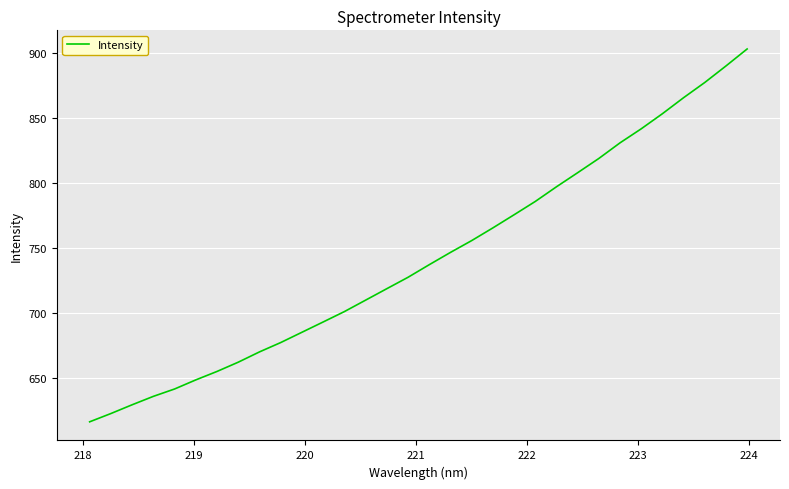

What is the difference between the maximum and minimum values?

287.3